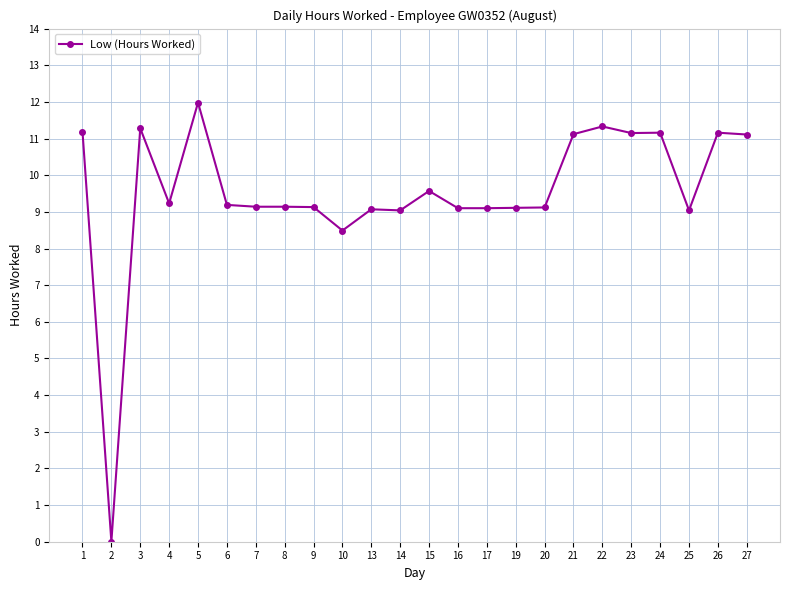

What is the approximate value at 15?

9.6